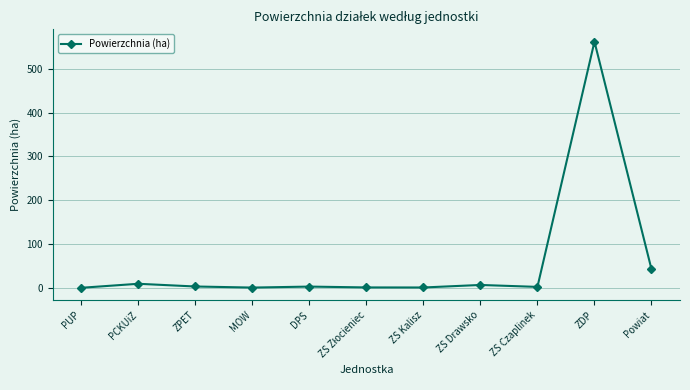

Read the value at Powiat.

42.6